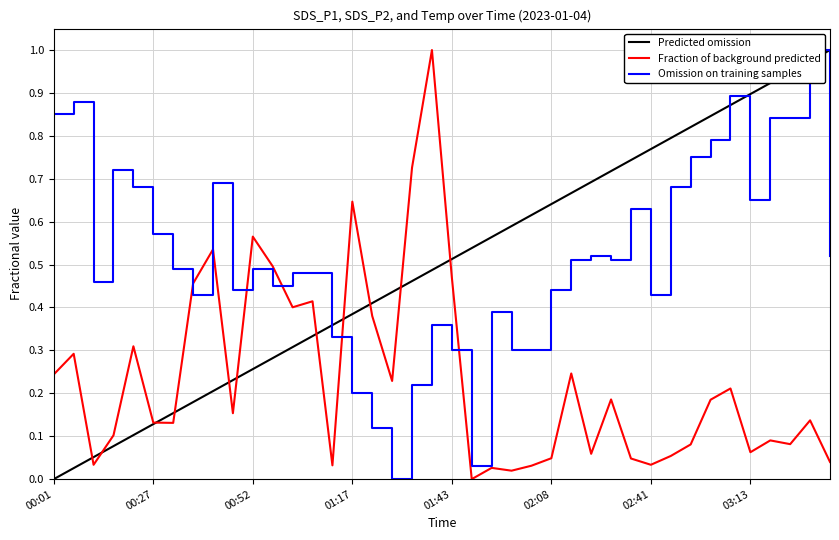

What is the total value across all series at 03:13?

0.7